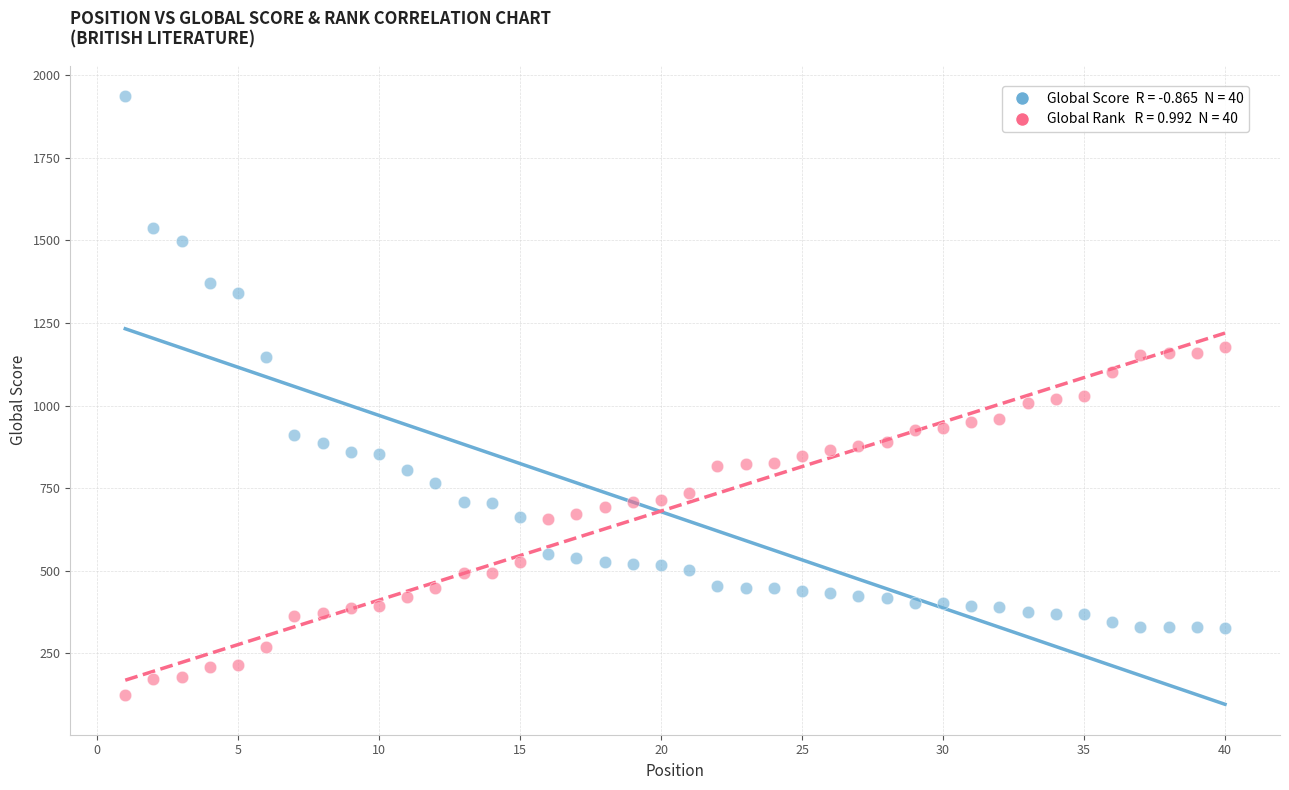

Across all data points, what is the range of Y values (max minus min)?

1812